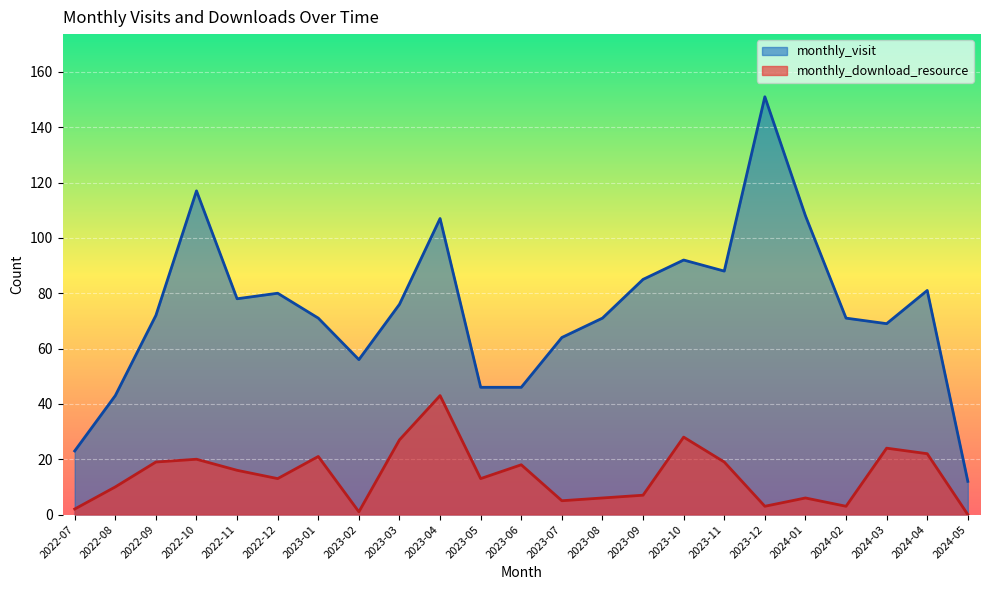

What is the maximum value shown in the chart?

151